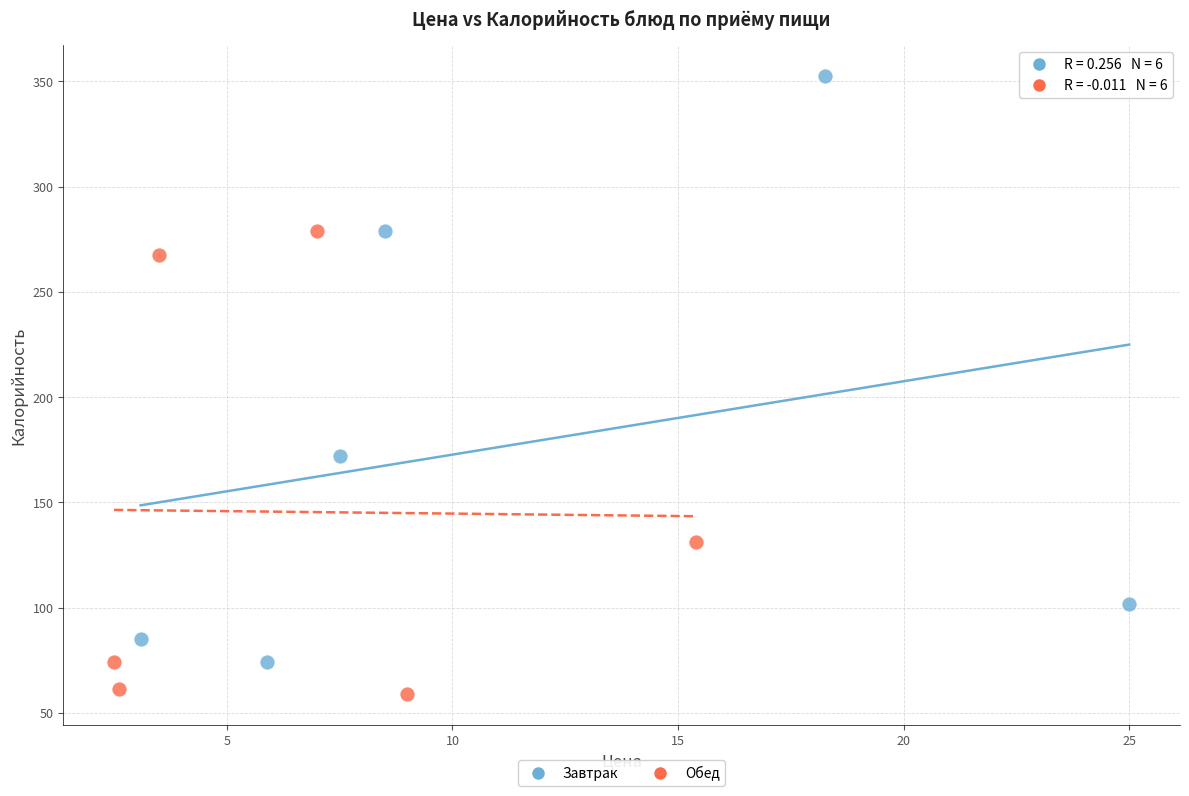

Which series has the widest spread of Y values?

Завтрак